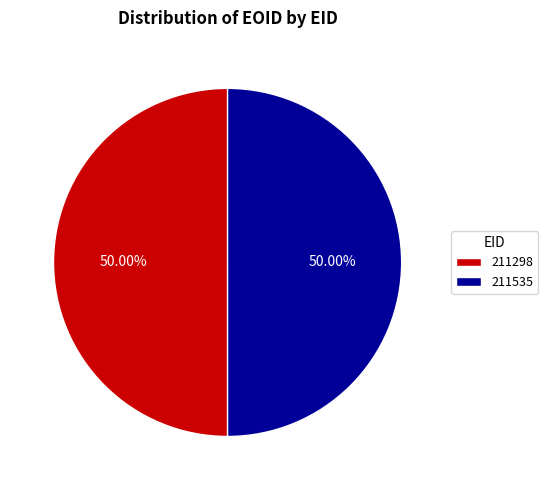

Count the number of slices in the pie.

2